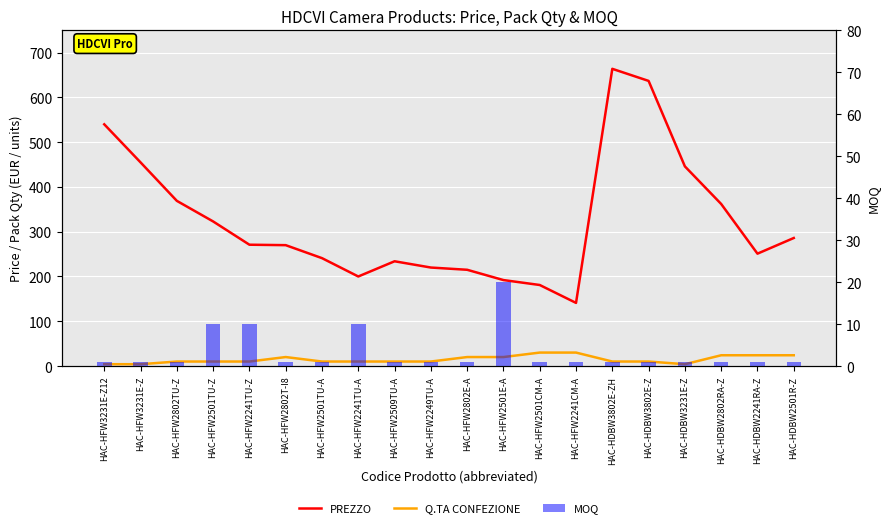

What are all the series names shown in the legend?

PREZZO, Q.TA CONFEZIONE, MOQ